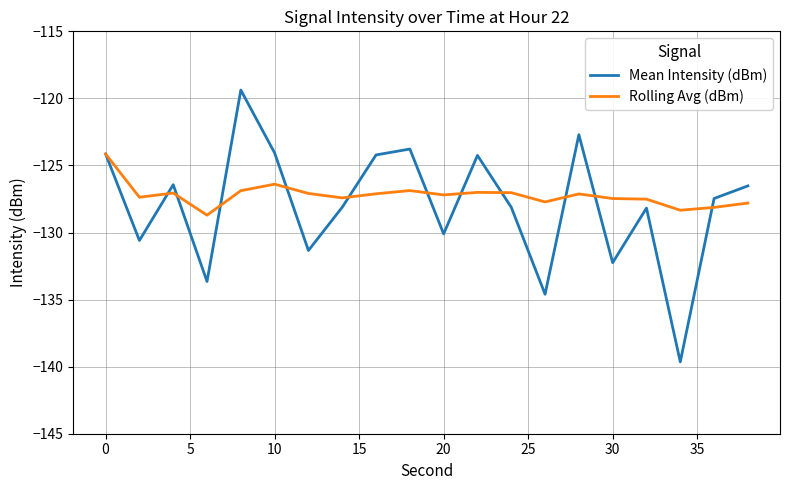

What is the minimum value for Rolling Avg (dBm)?

-128.7